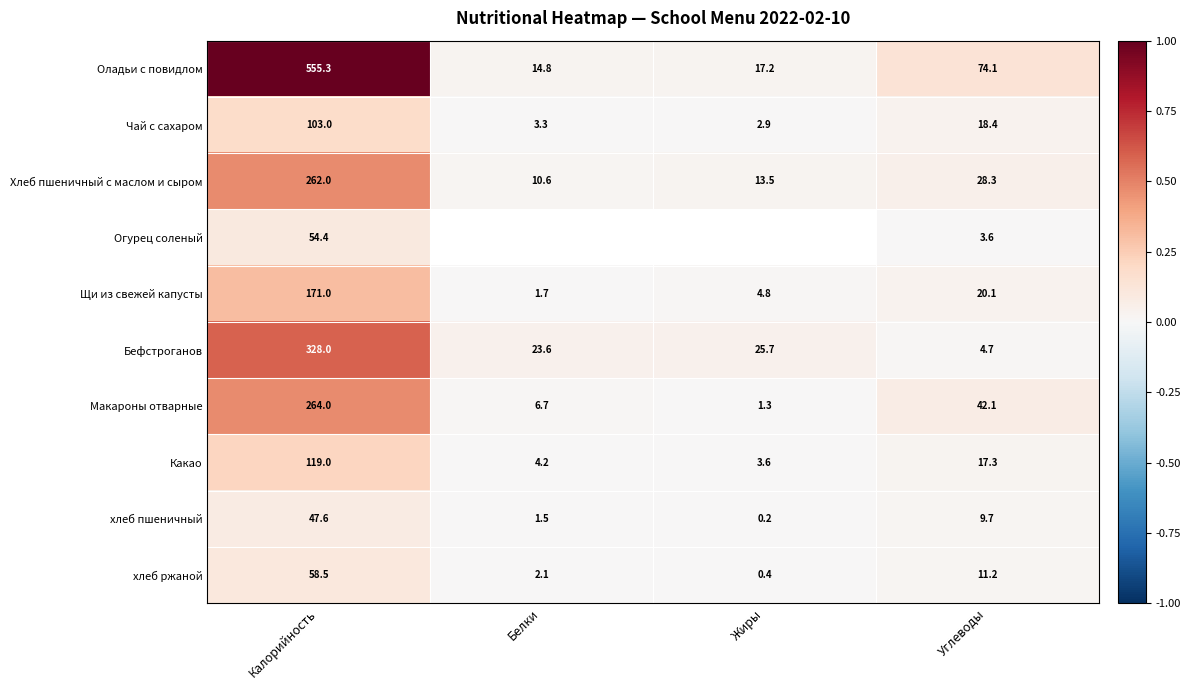

Rank the categories by Оладьи с повидлом value from lowest to highest.

Белки, Жиры, Углеводы, Калорийность